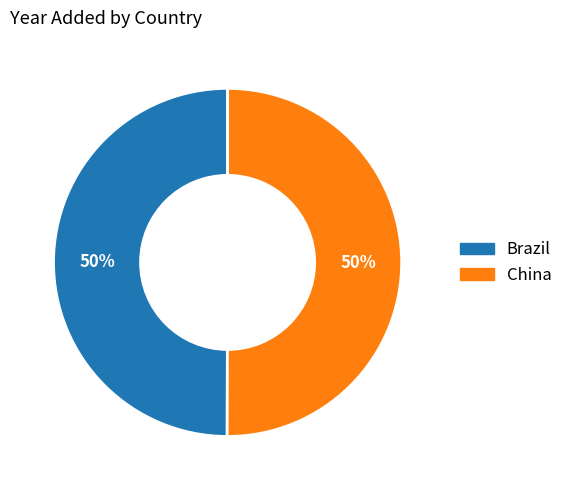

Do China and Brazil together represent more than half of the pie?

Yes